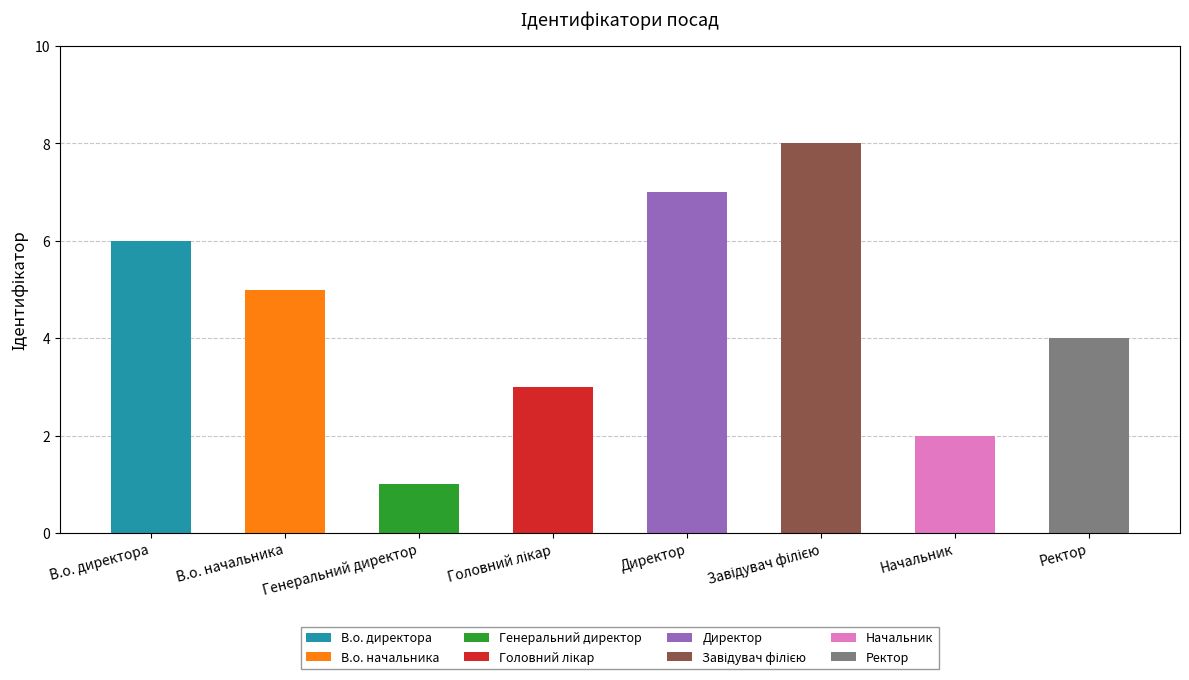

How many distinct data groups are displayed?

1